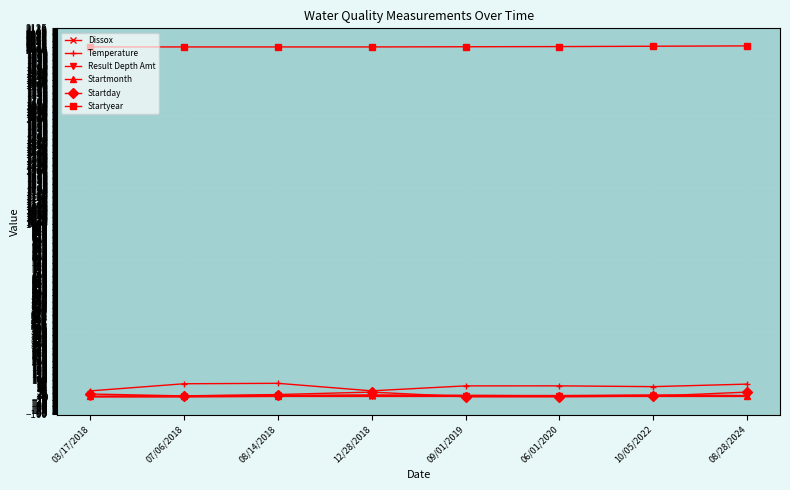

What is the maximum value for Dissox?

10.6